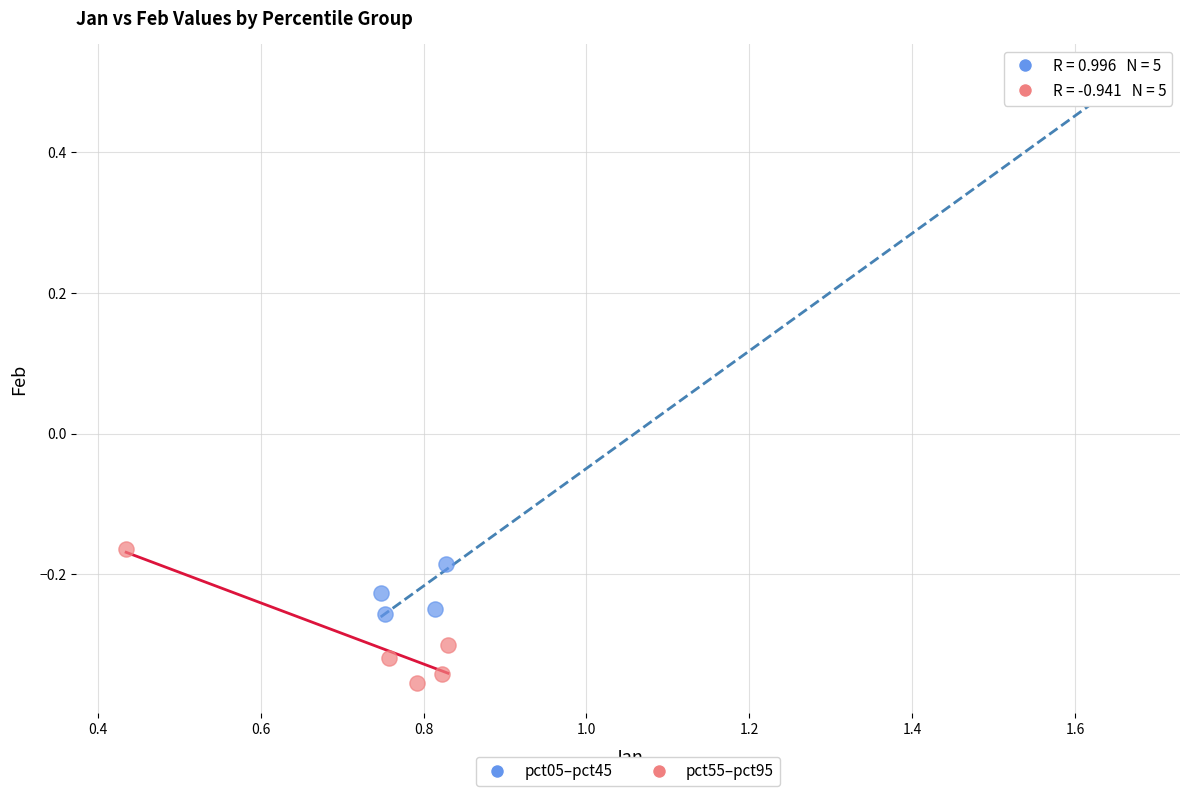

Which series contains the lowest Y value?

pct55–pct95